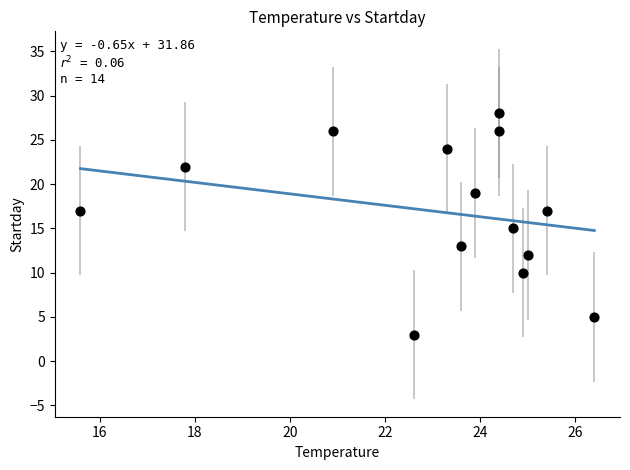

What is the range of Y values (max minus min)?

25